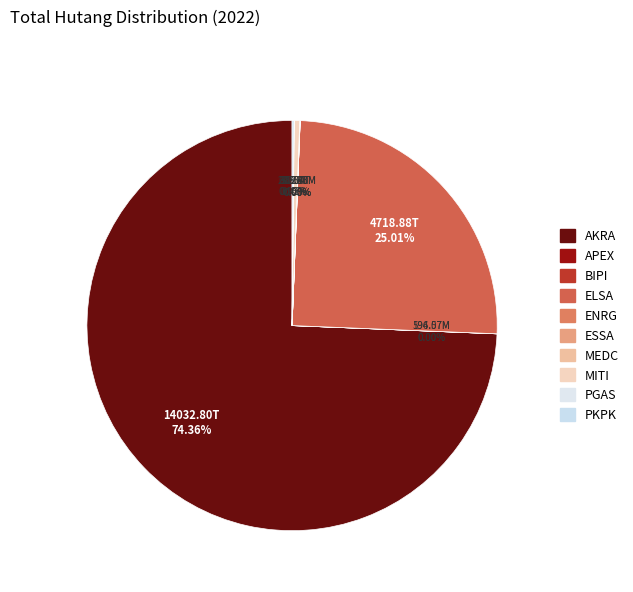

What is the smallest slice in the pie chart?

APEX